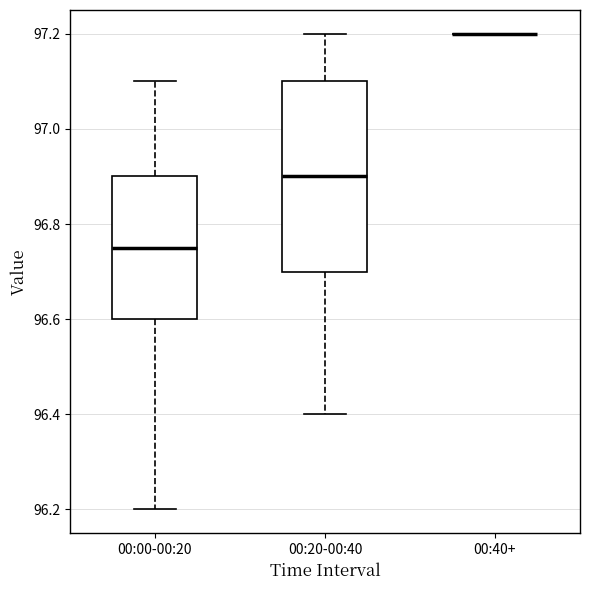

Which box is the tallest, from its lower edge to its upper edge?

00:20-00:40